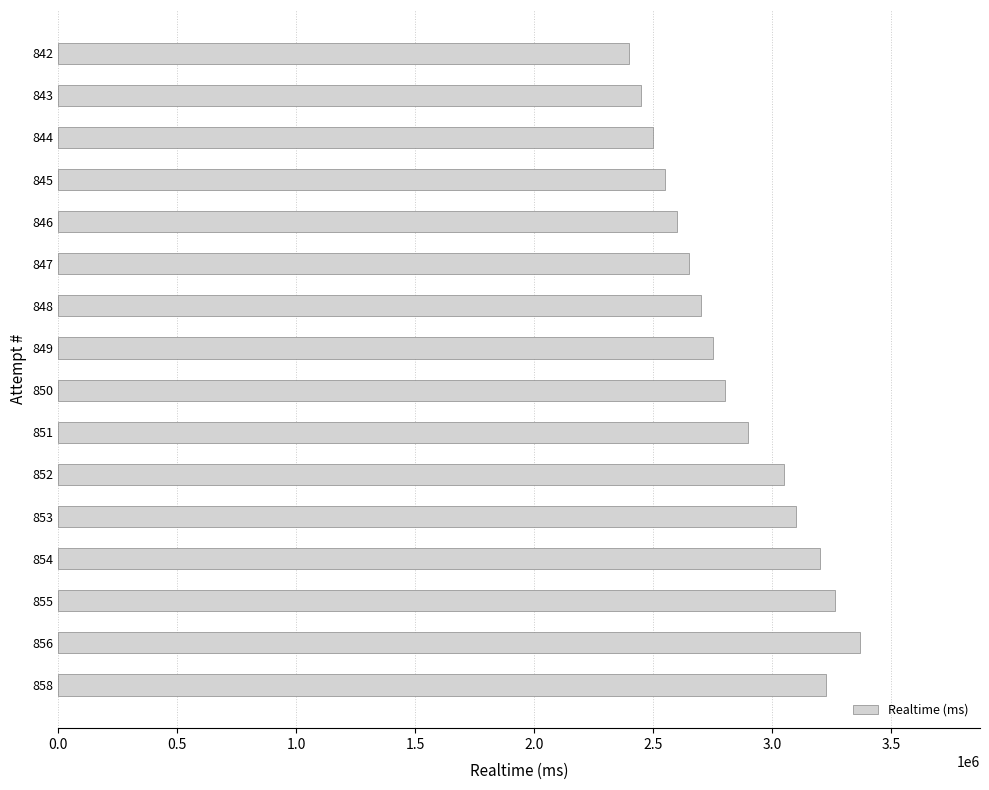

What is the difference between the maximum and second lowest values?

918330